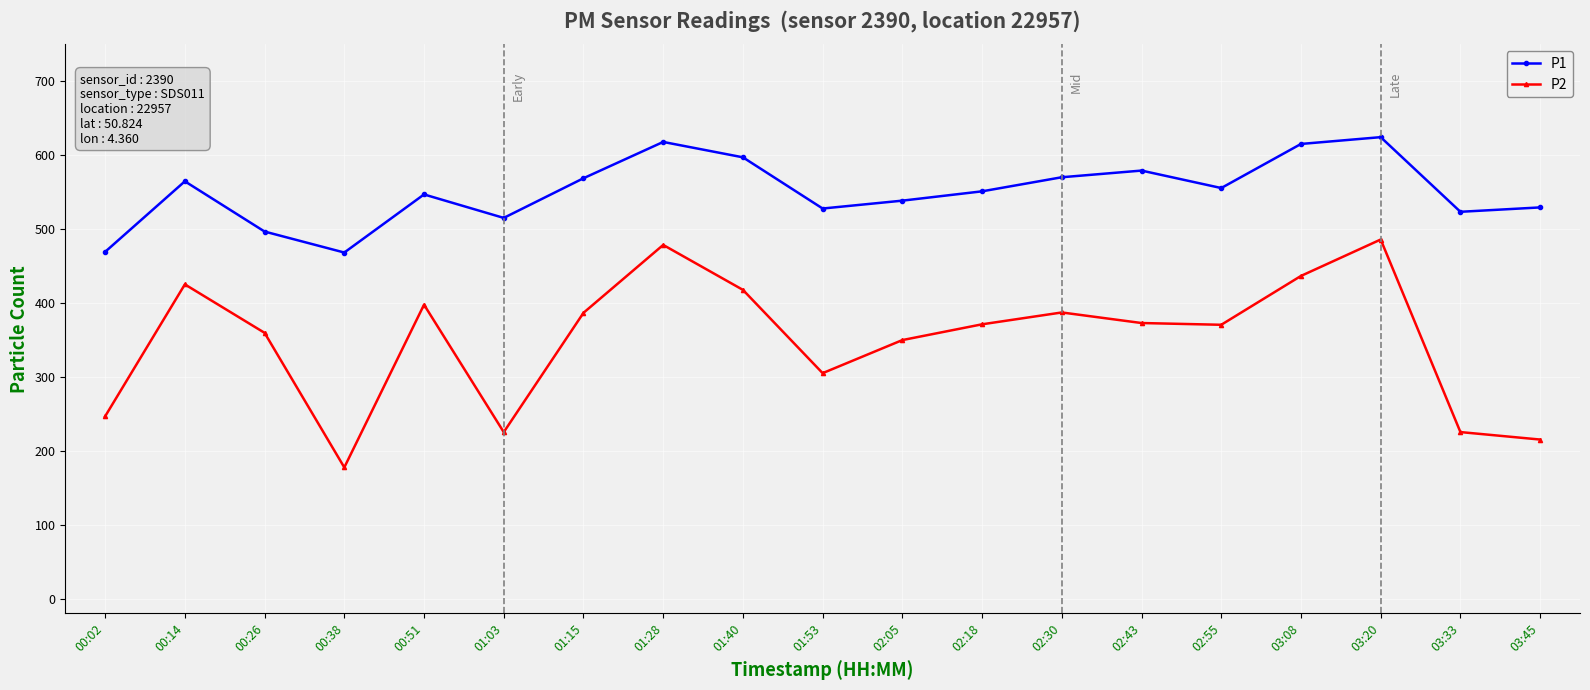

How many values in the P1 series are below 550?

9